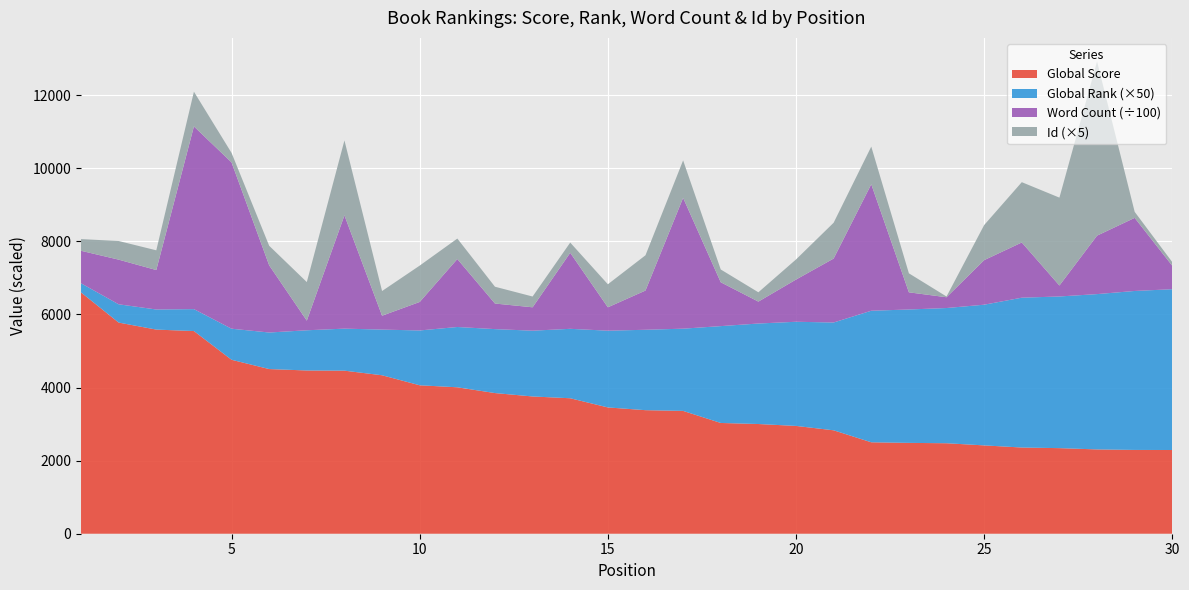

Reading left to right, transcribe all the data shown in this chart.

Global Score: 6603	5778	5586	5546	4760	4506	4467	4462	4336	4062	4007	3849	3756	3707	3456	3381	3361	3031	3002	2950	2830	2502	2486	2476	2417	2359	2342	2307	2293	2291
Global Rank: 5	10	11	12	17	20	22	23	25	30	33	35	36	38	42	44	45	53	55	57	59	72	73	74	77	82	83	85	87	88
Word Count: 88942	122189	107945	500000	455125	183858	26429	310000	38000	78000	186000	70000	64000	208000	64000	107349	358000	120000	59960	115500	175000	346089	46972	29500	121961	151097	30000	160000	200000	64000
Id: 64	102	108	190	52	107	211	410	135	199	112	92	59	56	126	193	205	70	51	110	196	206	104	4	192	330	481	953	33	20
Position: 1	2	3	4	5	6	7	8	9	10	11	12	13	14	15	16	17	18	19	20	21	22	23	24	25	26	27	28	29	30